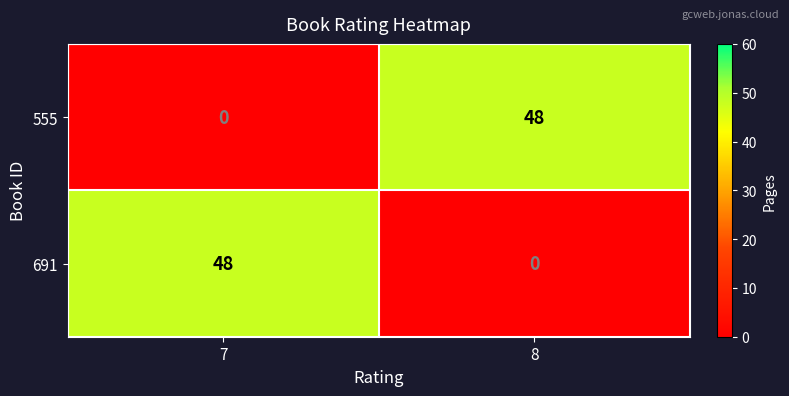

What is the difference between the 691 values at 8 and 7?

48